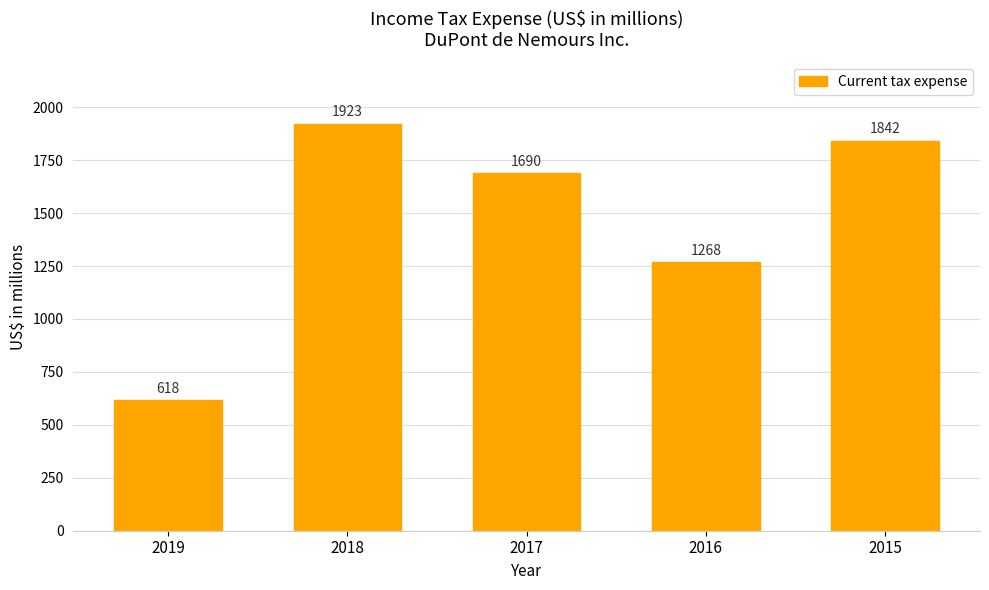

Which category has the lowest value across all series?

2019